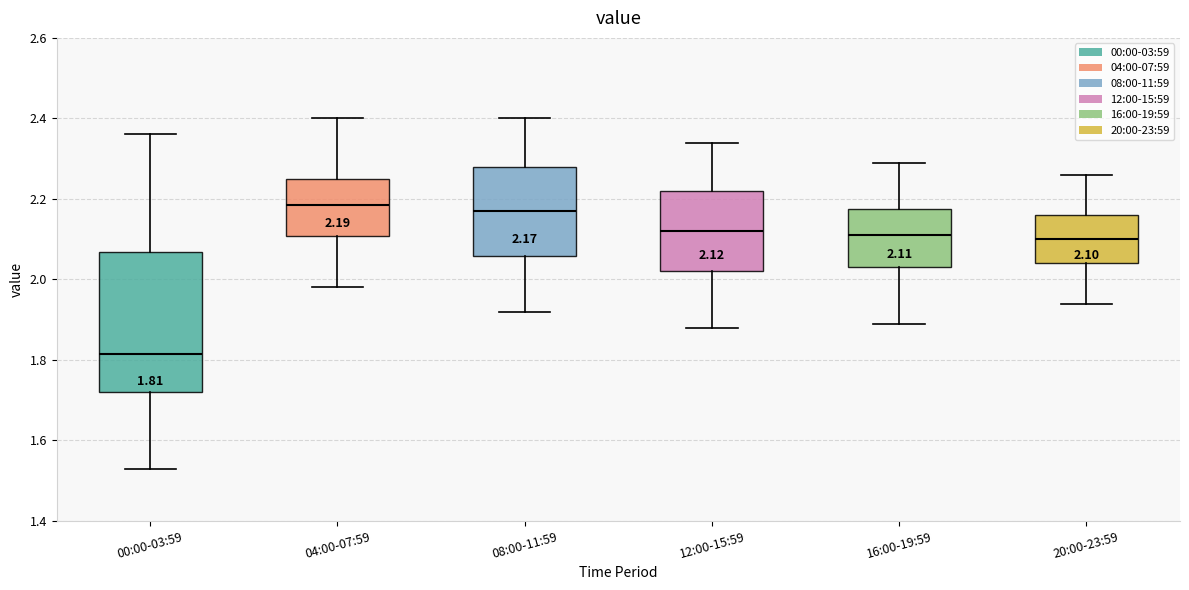

Which box has the lowest median line?

00:00-03:59